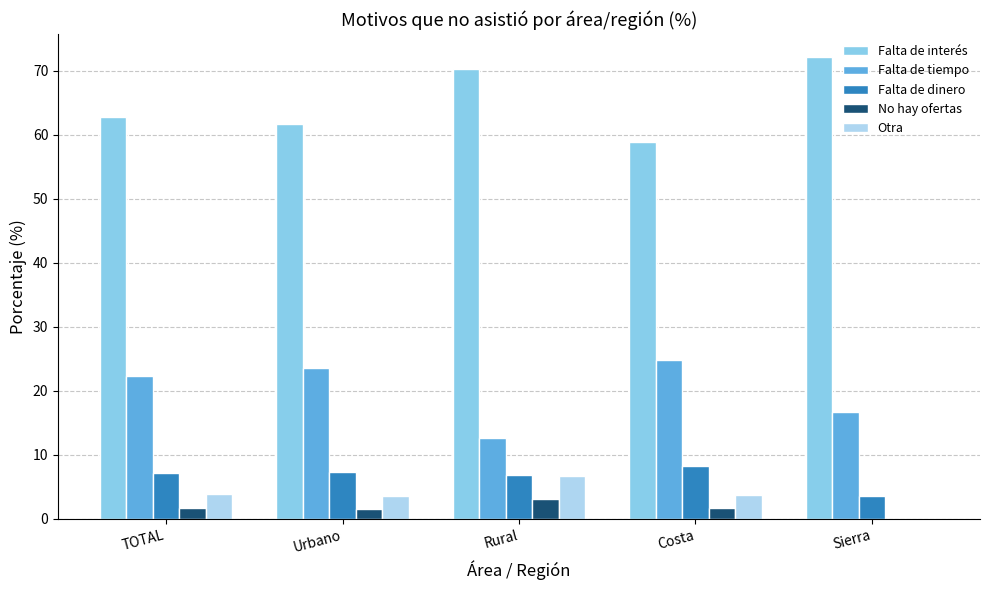

What value does the Falta de tiempo series have at TOTAL?

22.4